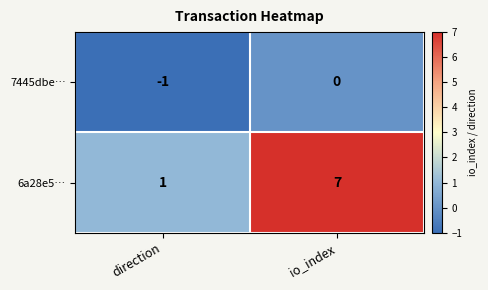

List the series in order of their overall mean, highest first.

6a28e5…, 7445dbe…